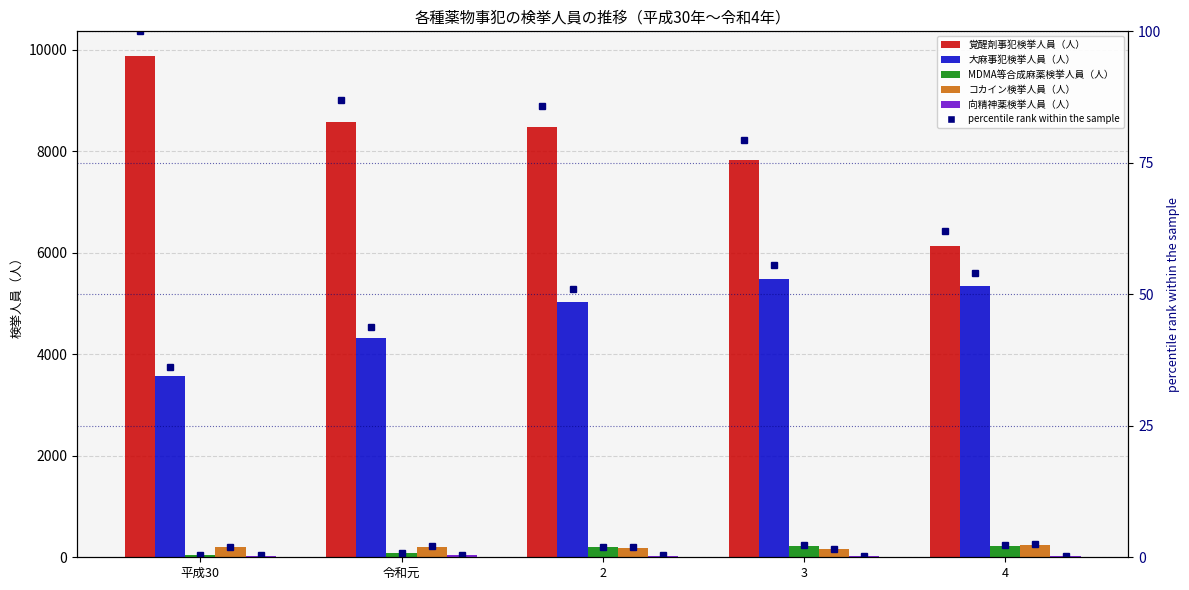

What position from the left is 2?

3